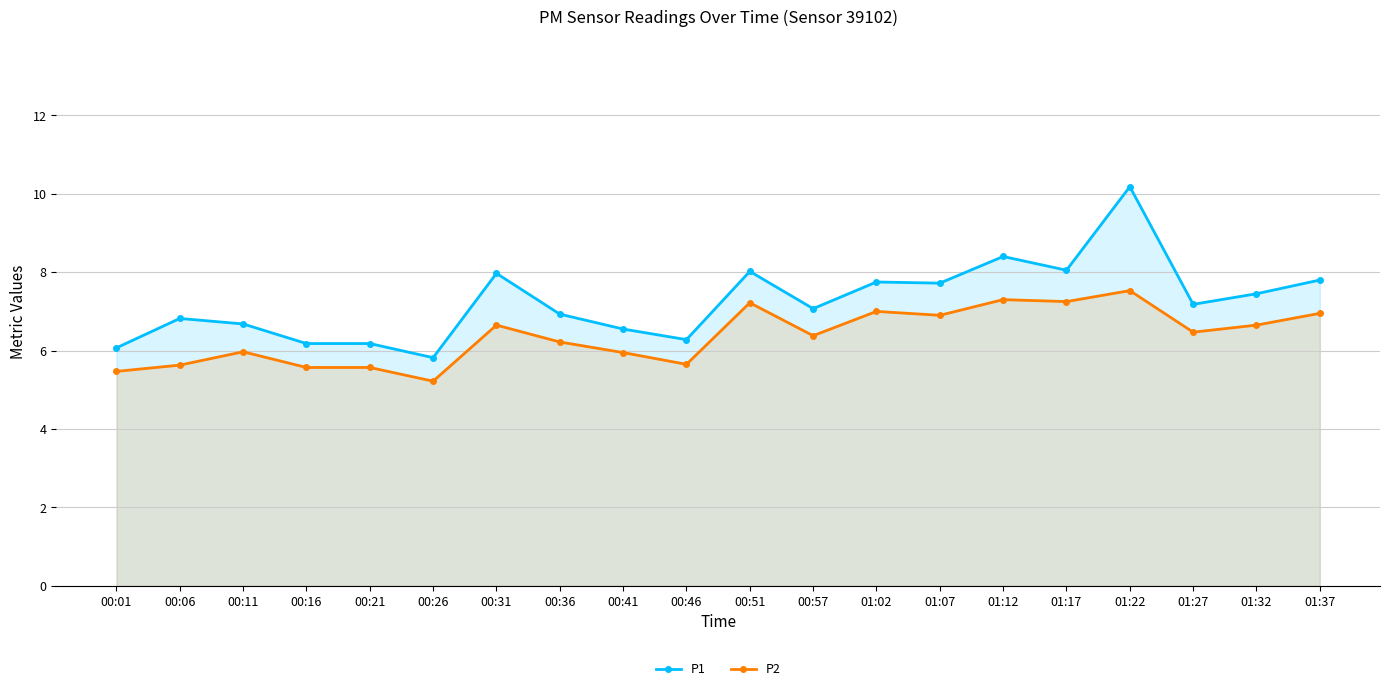

Which series has the largest total across all categories?

P1